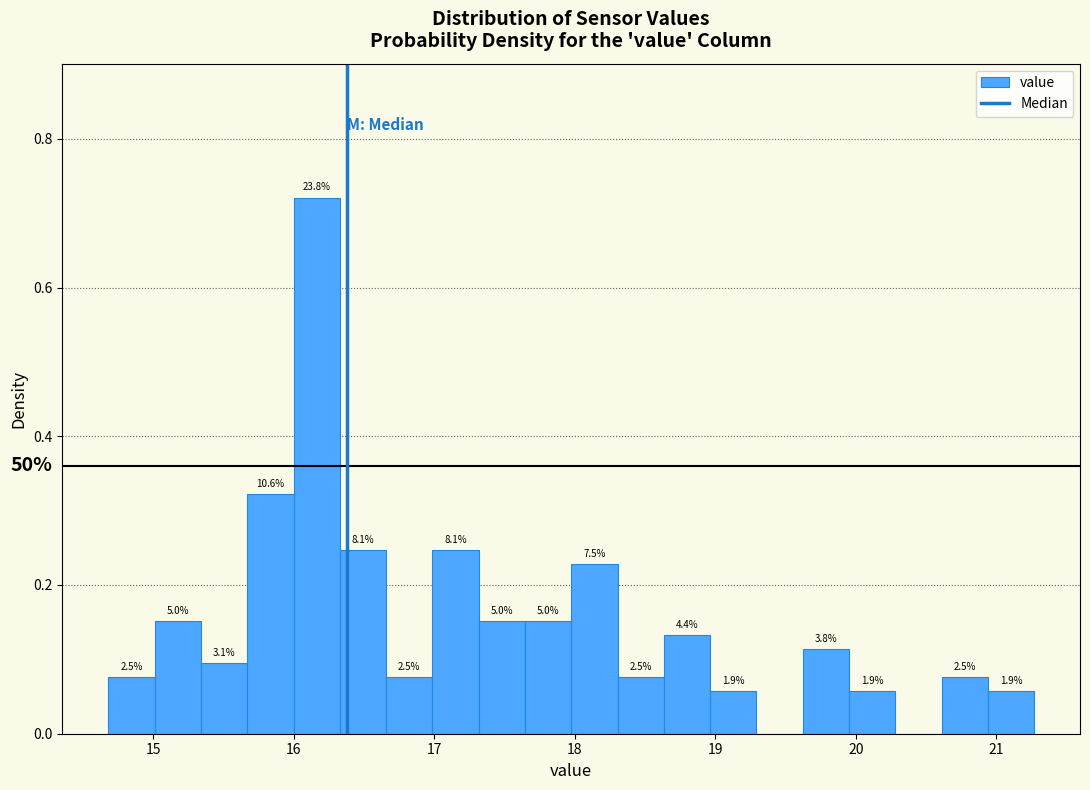

Read against the x-axis, roughly where is the centre of the tallest bar?

16.2